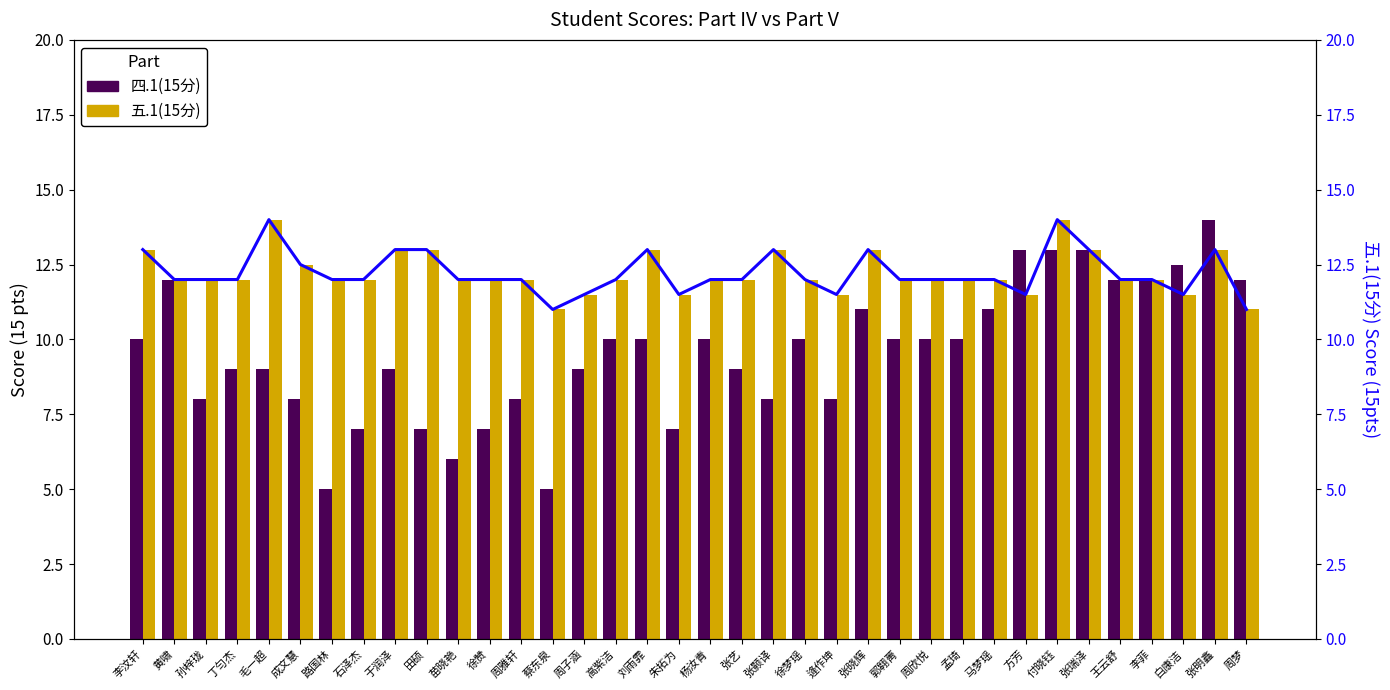

The value of 五.1(15分) at 毛一超 is 14.0. True or false?

True